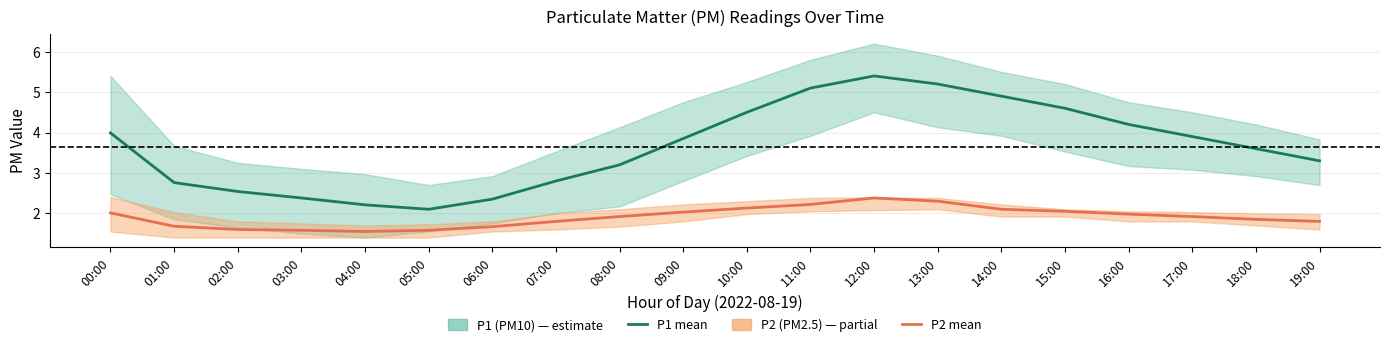

What is the label of the 17th point from the right?

03:00